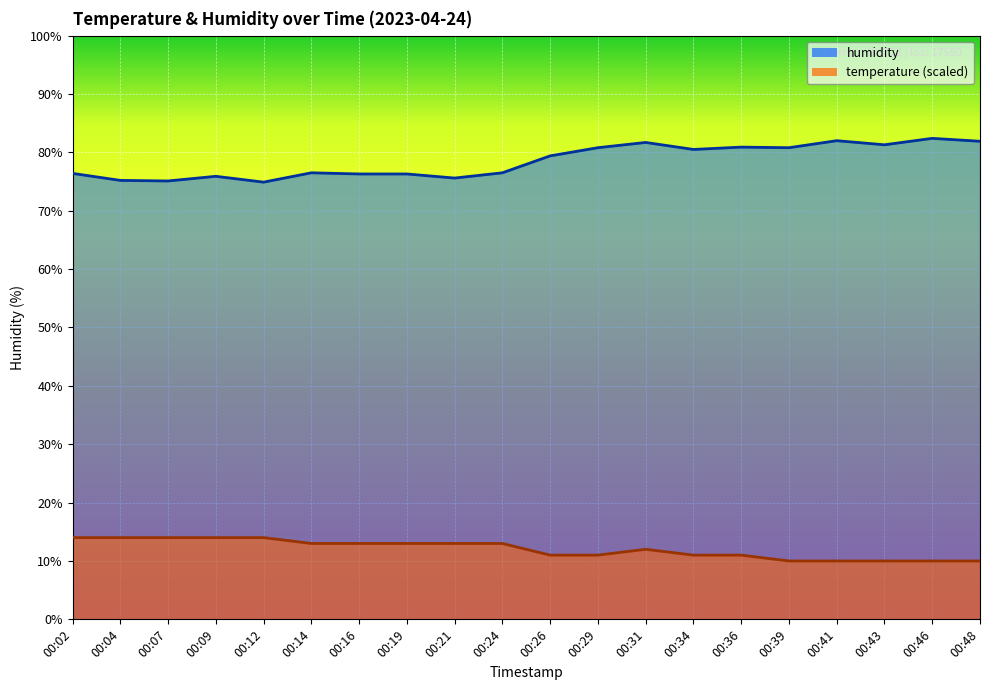

What is the value of the humidity point at the 9th from the left?

75.6